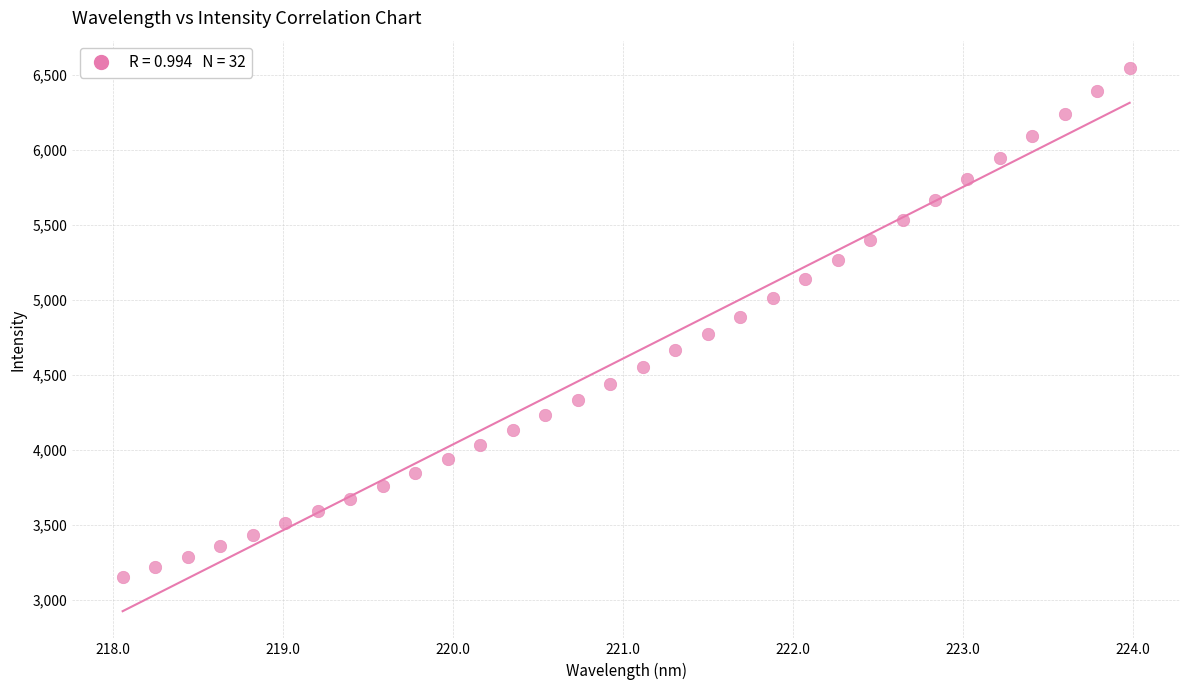

What is the range of Y values (max minus min)?

3392.3